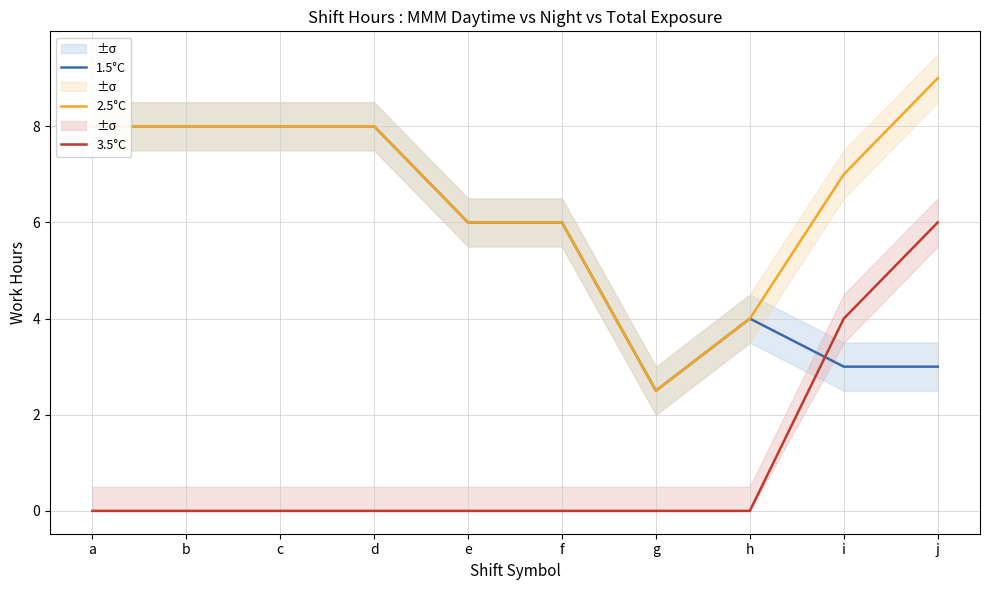

Rank the series by their average value, from lowest to highest.

3.5°C, 1.5°C, 2.5°C